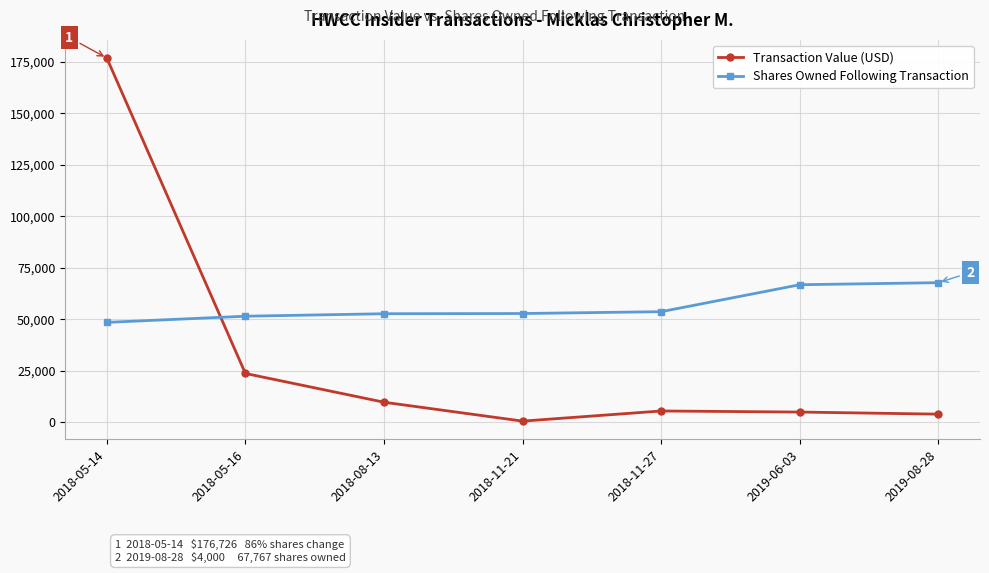

True or false: Transaction Value (USD) has more than 1 points higher than both neighbors.

False